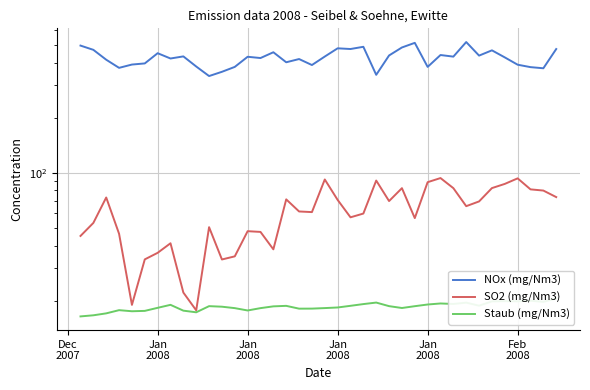

What are all the series names shown in the legend?

NOx (mg/Nm3), SO2 (mg/Nm3), Staub (mg/Nm3)